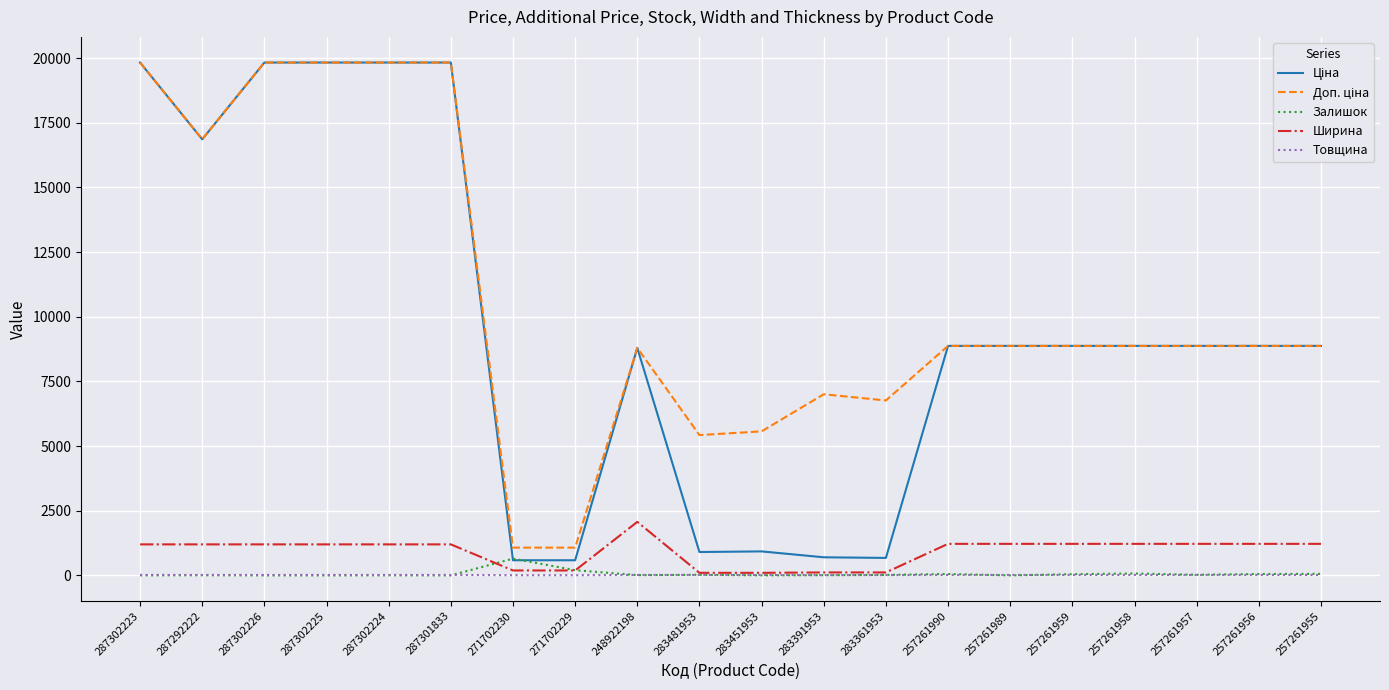

True or false: Товщина has a value of 18.0 at 257261989.

True